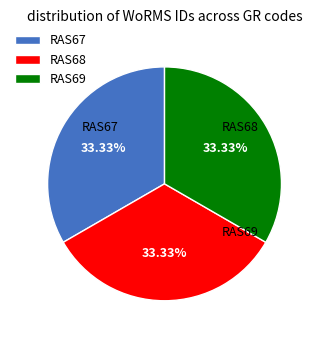

Approximately how many times larger is the value at RAS69 compared to RAS67?

1.0